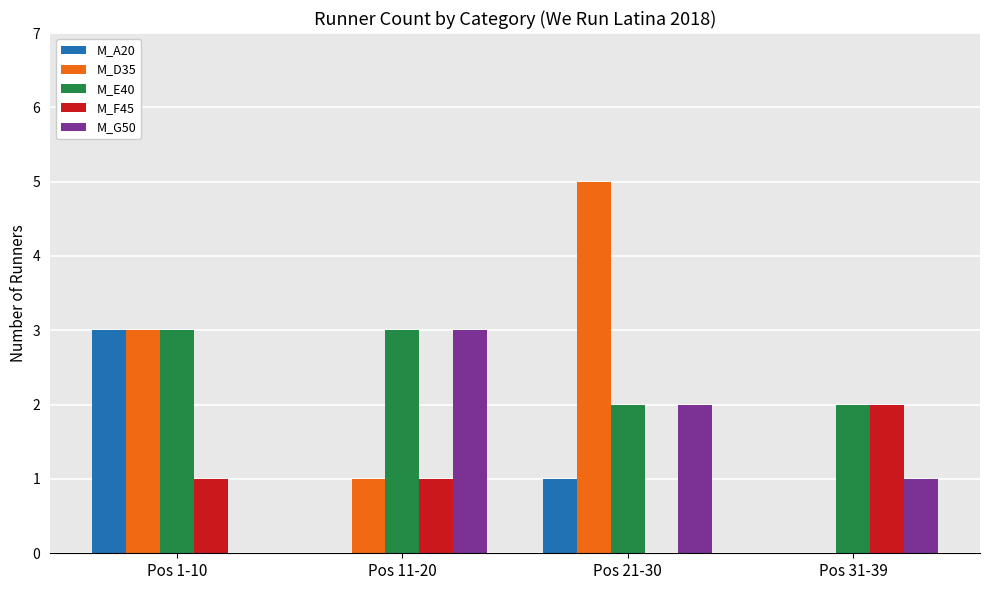

What is the total value across all series at Pos 11-20?

8